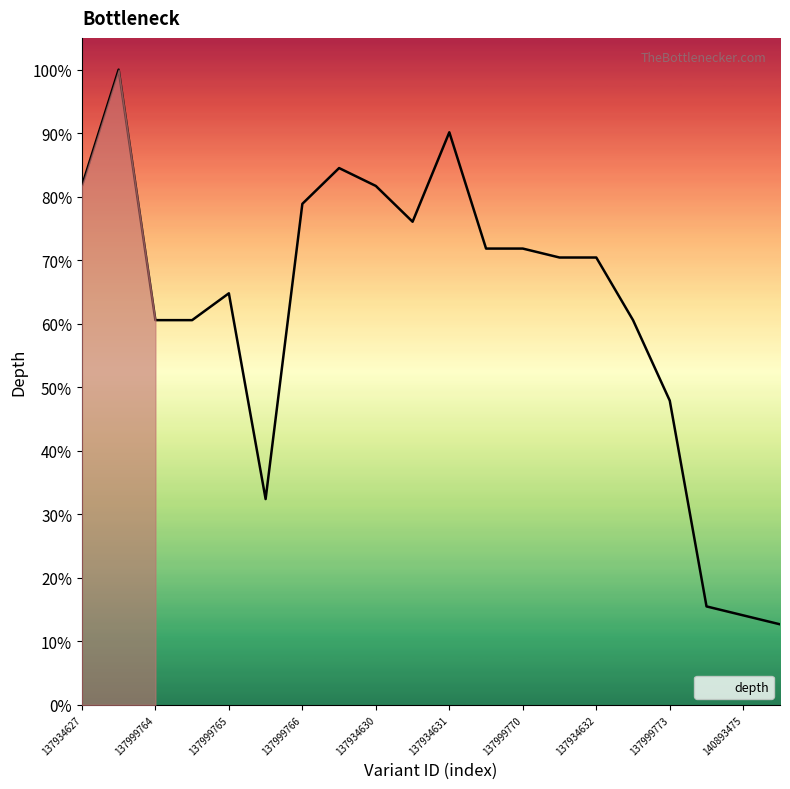

What is the smallest value displayed?

12.7